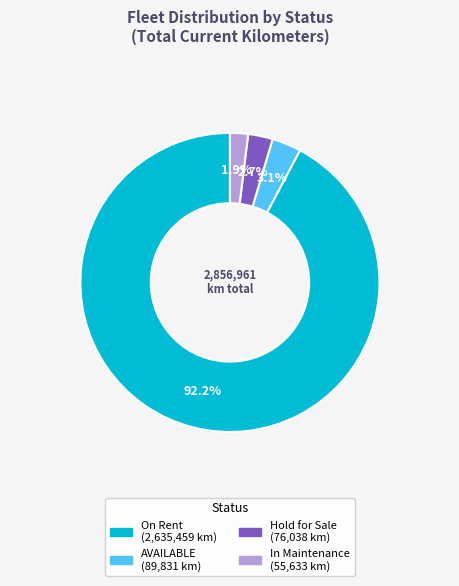

Does any single category account for the majority?

Yes